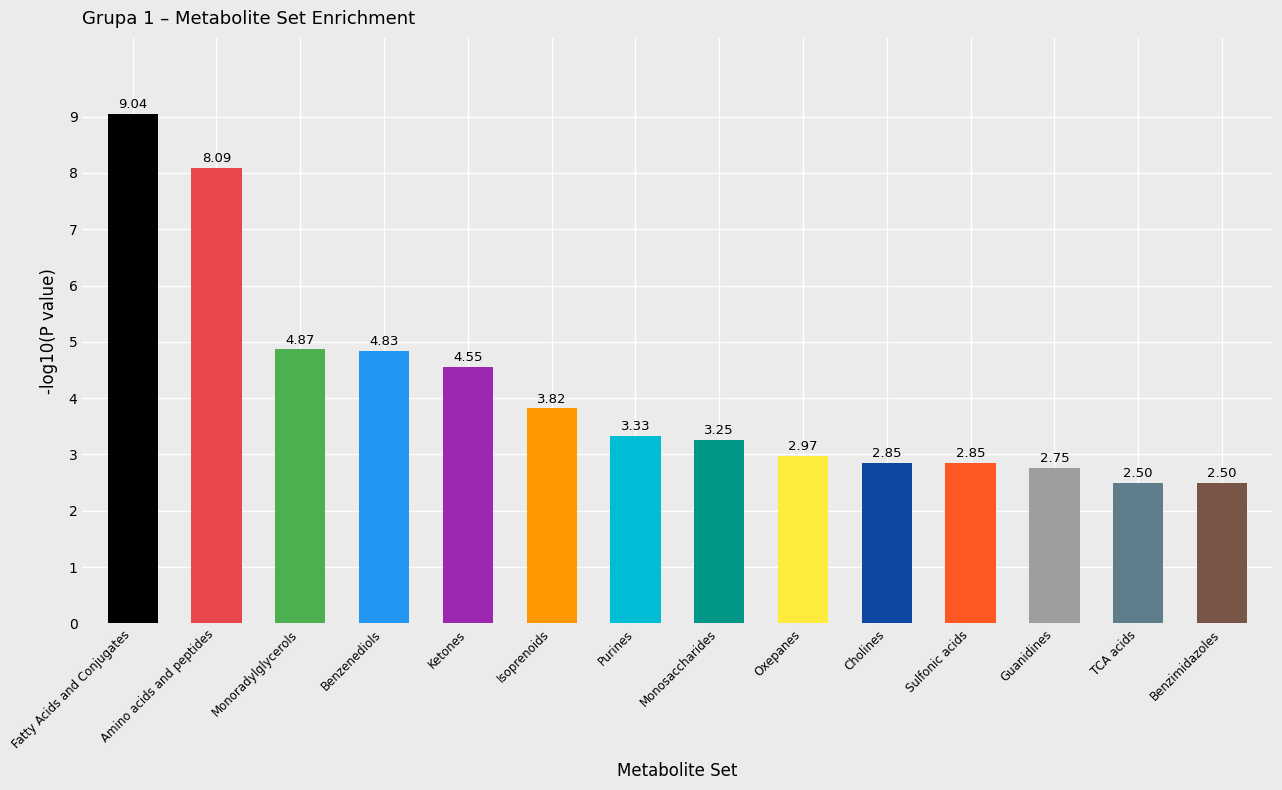

Is it true that the value at Purines is 5.4?

False